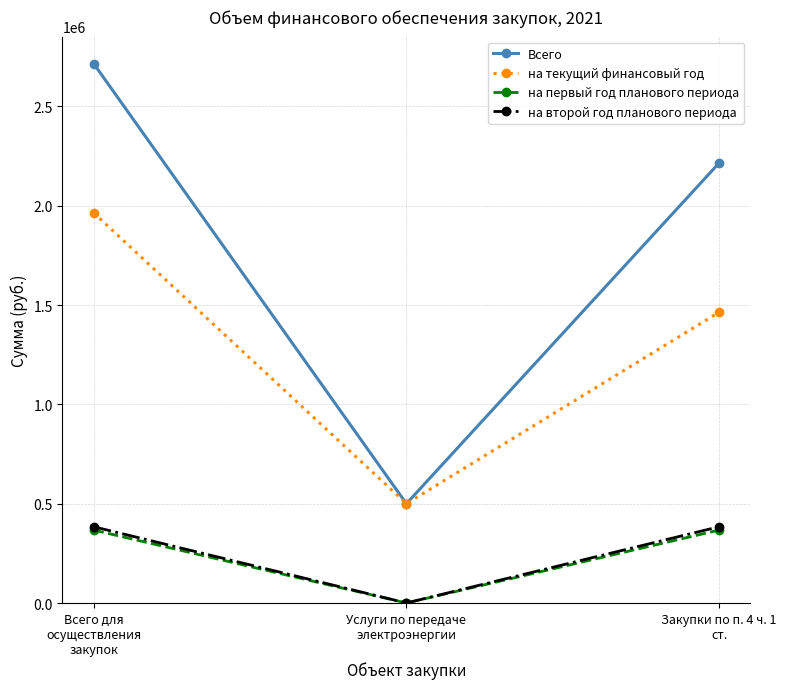

What is the value of the Всего point at the 1st from the left?

2715300.3